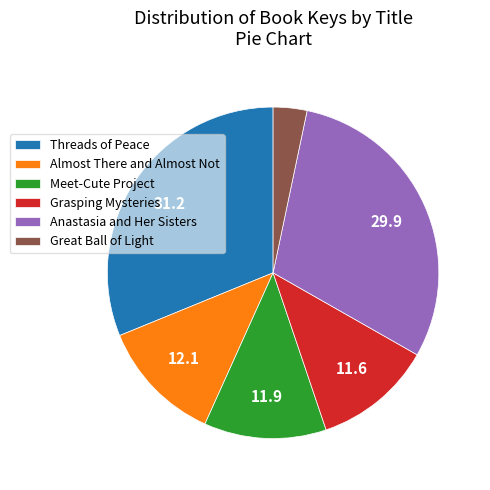

Which has a higher value, Almost There and Almost Not or Threads of Peace?

Threads of Peace